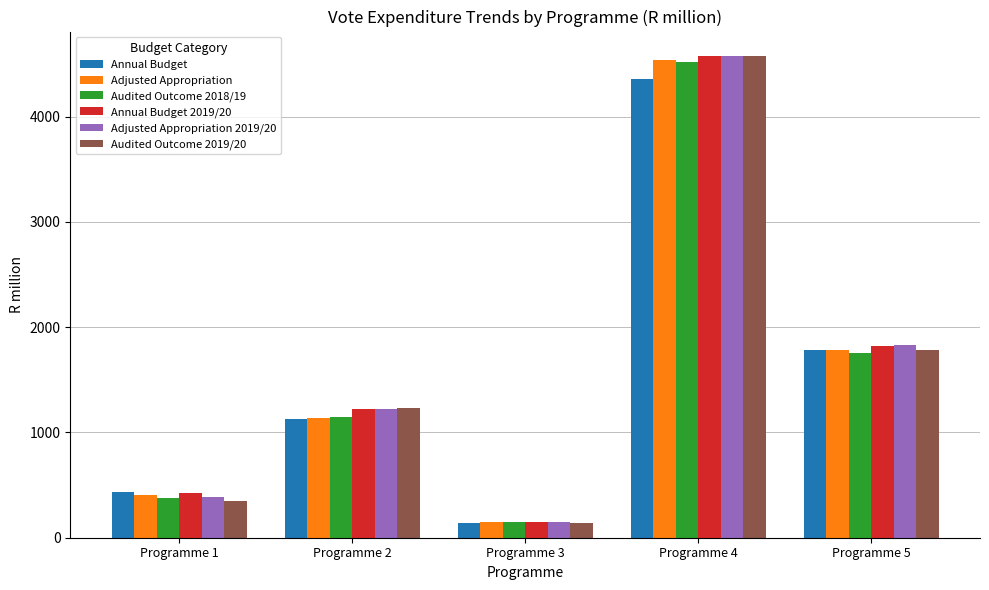

Where does the Adjusted Appropriation series first go above 1136?

Programme 2